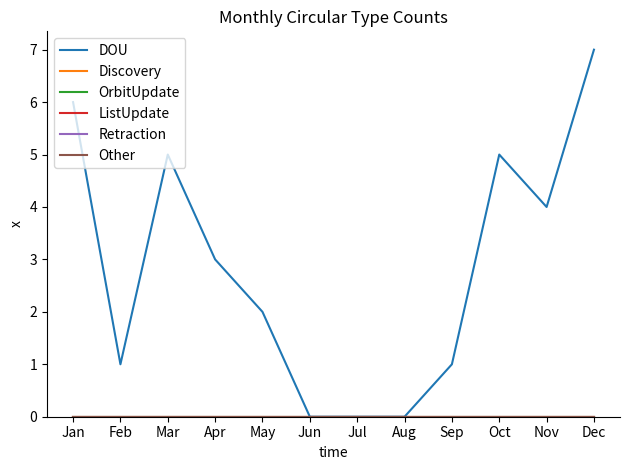

List the labels in order of DOU value, smallest first.

Jun, Jul, Aug, Feb, Sep, May, Apr, Nov, Mar, Oct, Jan, Dec